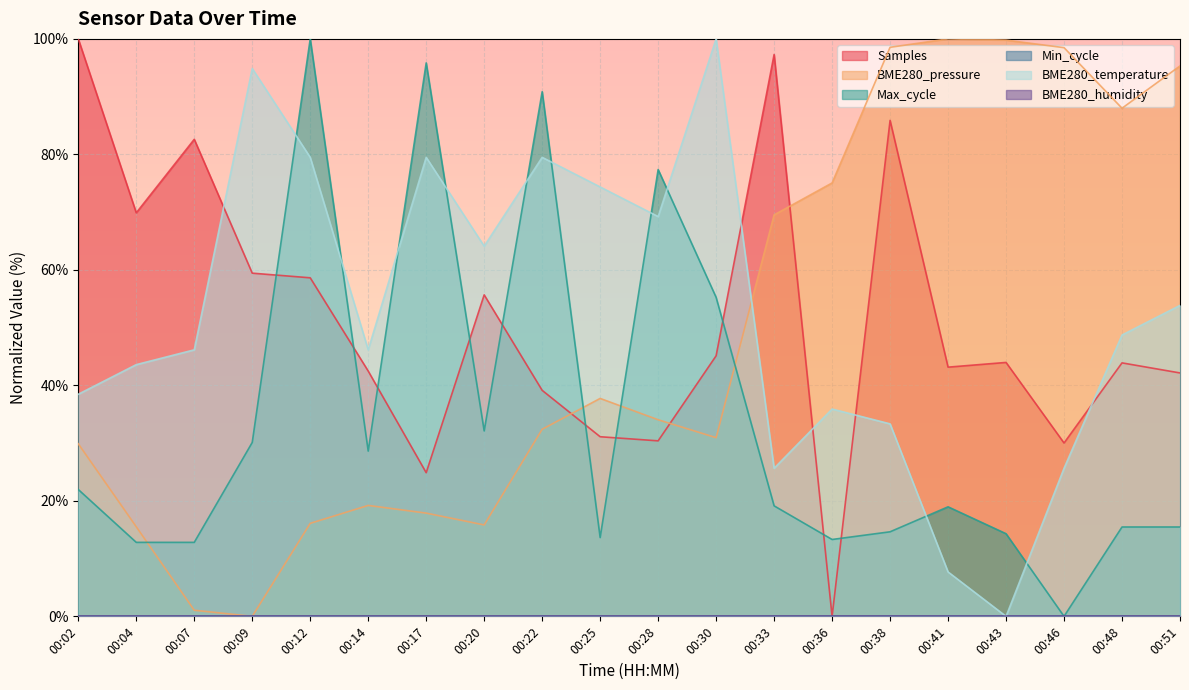

True or false: BME280_temperature and Samples cross at least once.

True